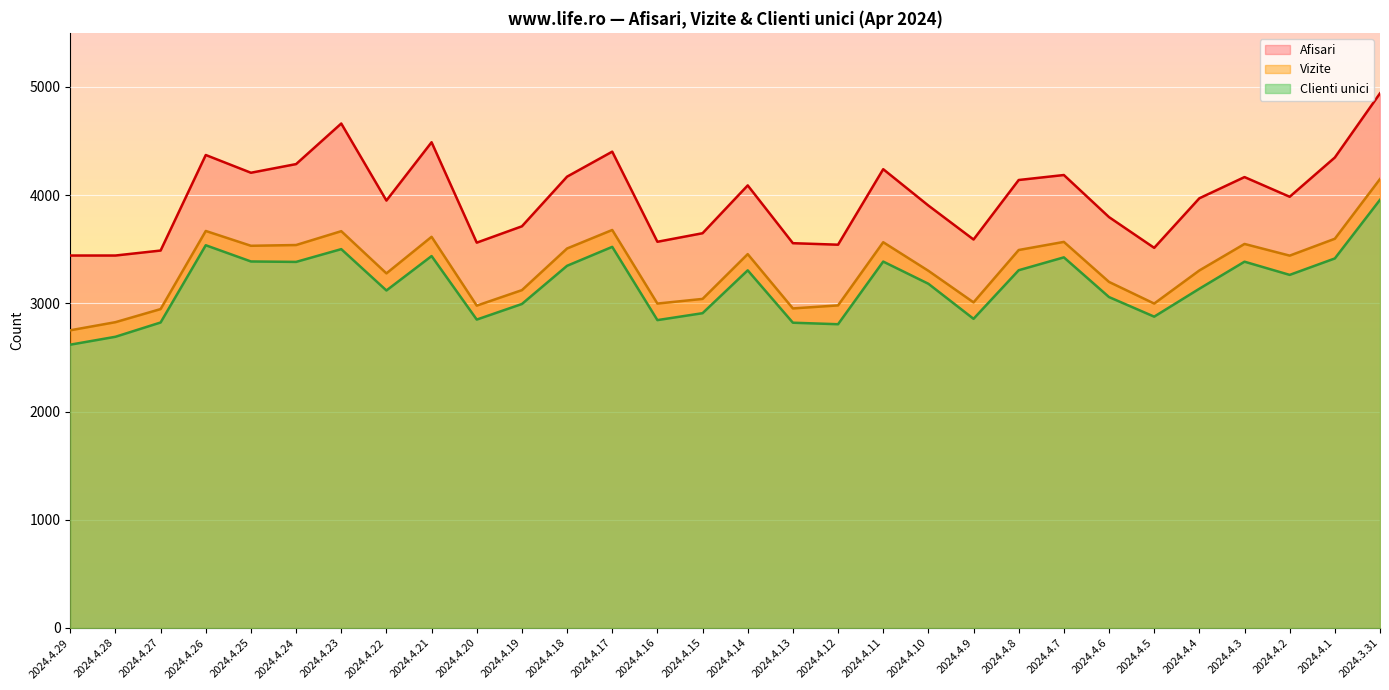

True or false: Afisari and Clienti unici intersect in this chart.

False